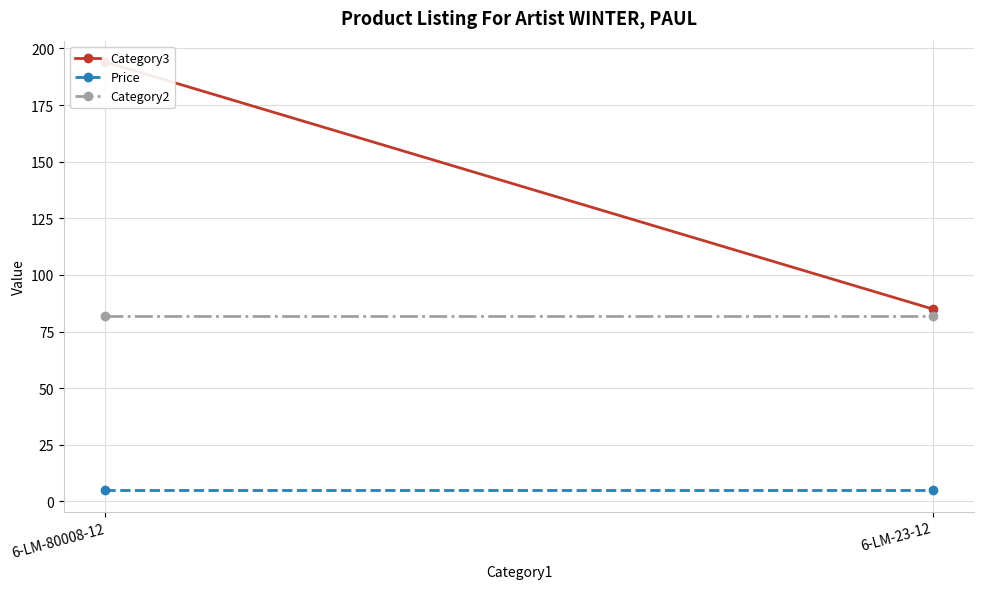

What is the lowest value of the Category3 series?

85.0